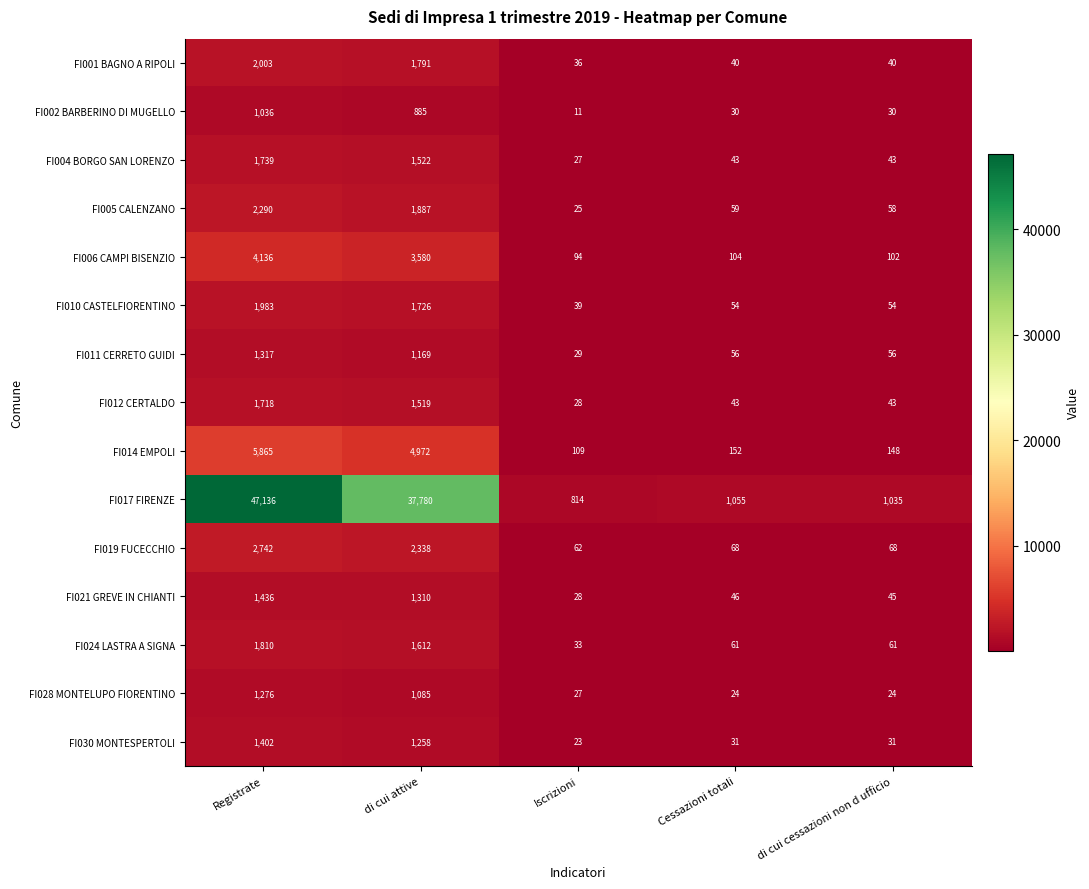

What is the spread (max minus min) of values at di cui cessazioni non d ufficio?

1011